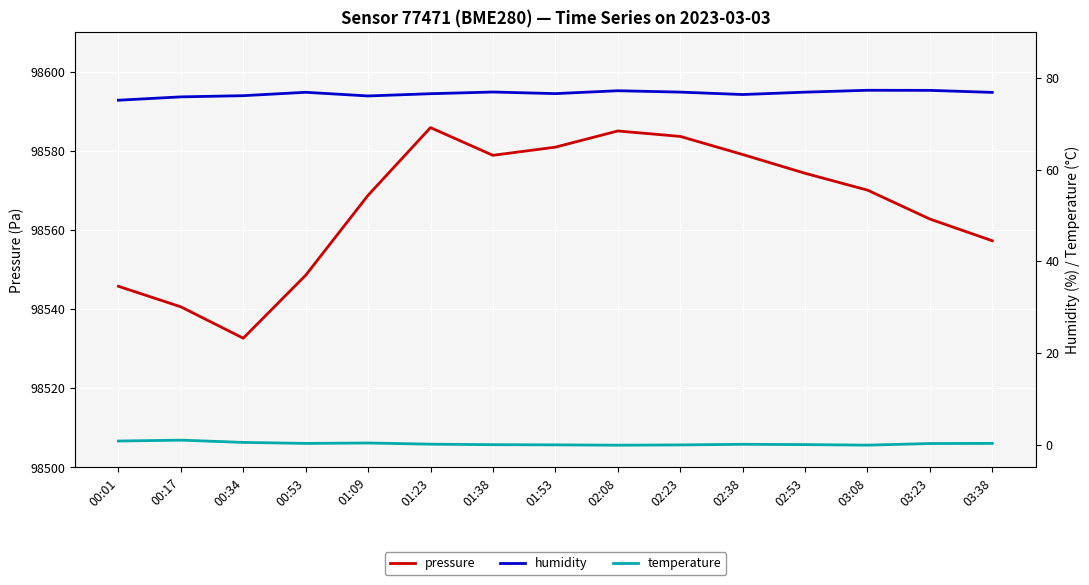

At which category is the sum across all series the highest?

01:23